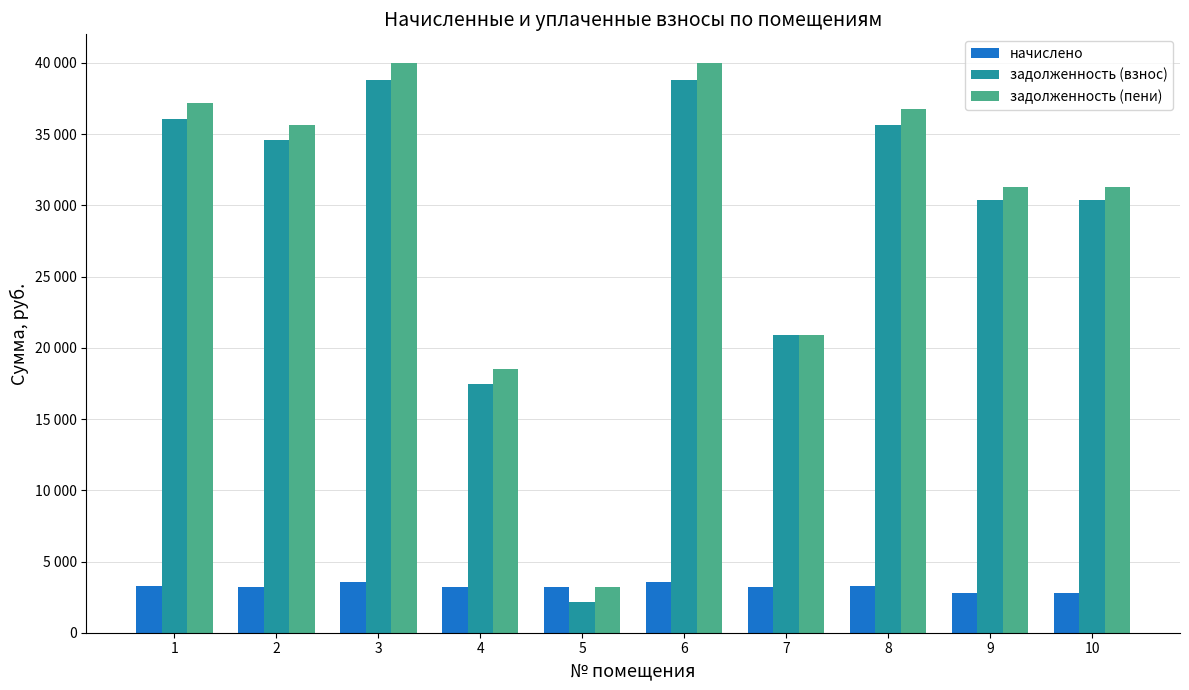

Does the chart contain stacked bars?

No